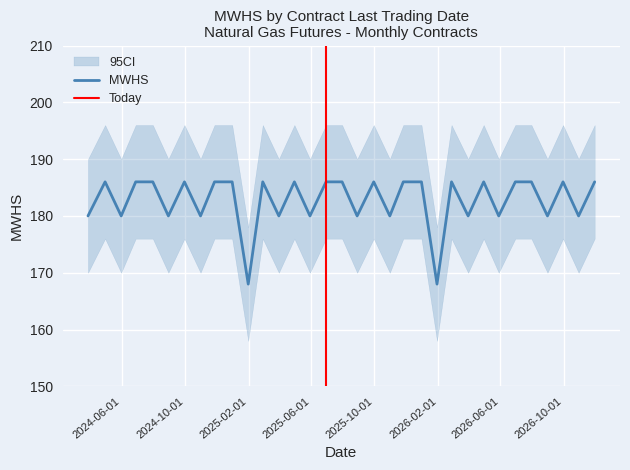

What is the greatest value displayed?

186